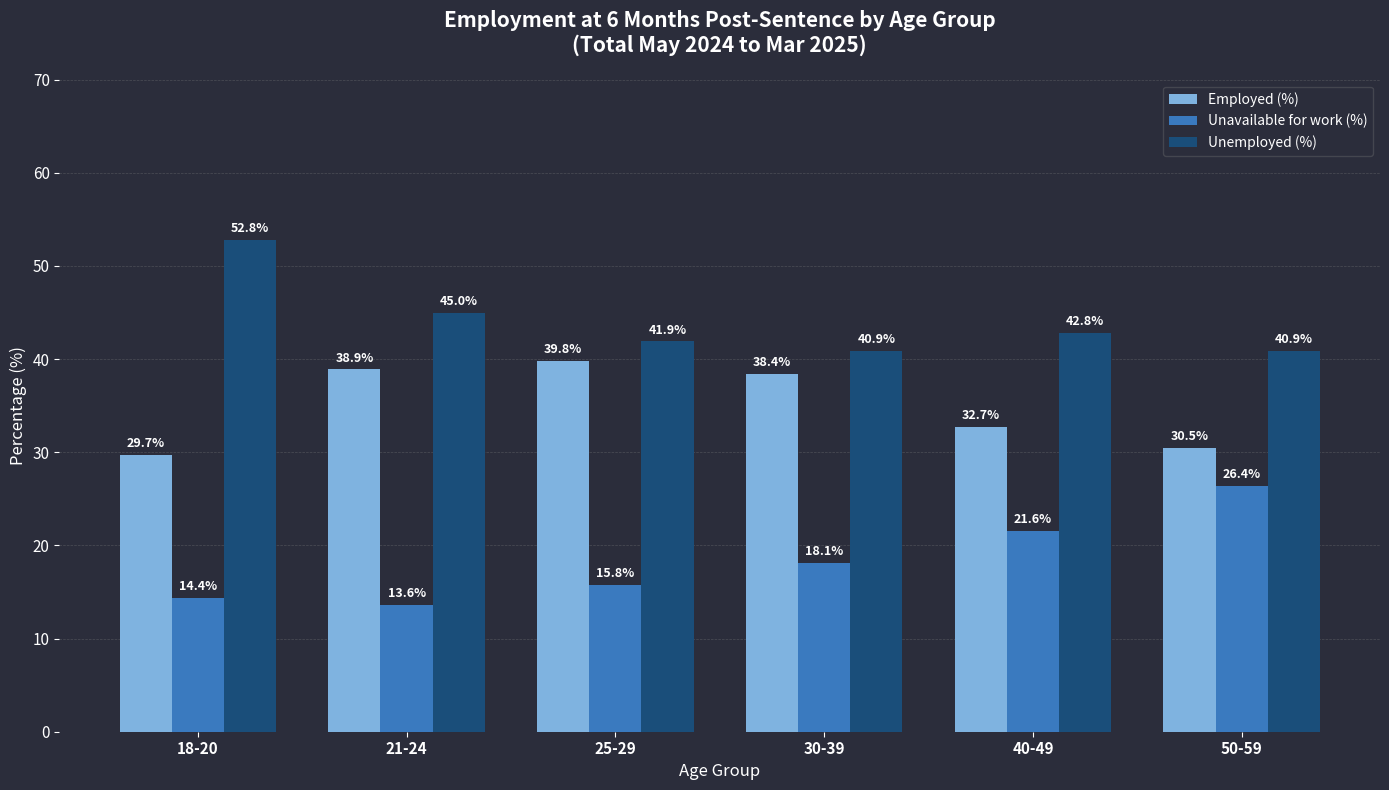

What is the label of the 4th bar from the left?

30-39